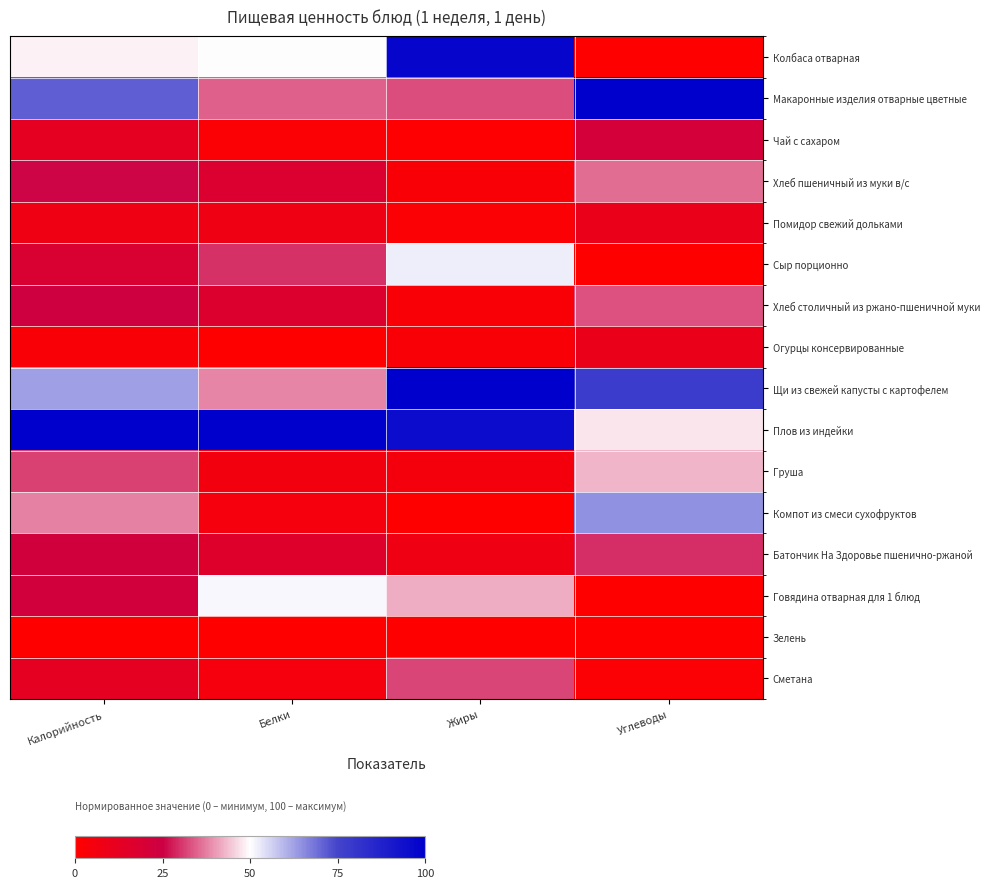

Rank the series at Белки from highest to lowest value.

Плов из индейки, Говядина отварная для 1 блюд, Колбаса отварная, Щи из свежей капусты с картофелем, Макаронные изделия отварные цветные, Сыр порционно, Хлеб пшеничный из муки в/с, Хлеб столичный из ржано-пшеничной муки, Батончик На Здоровье пшенично-ржаной, Помидор свежий дольками, Груша, Компот из смеси сухофруктов, Сметана, Чай с сахаром, Зелень, Огурцы консервированные